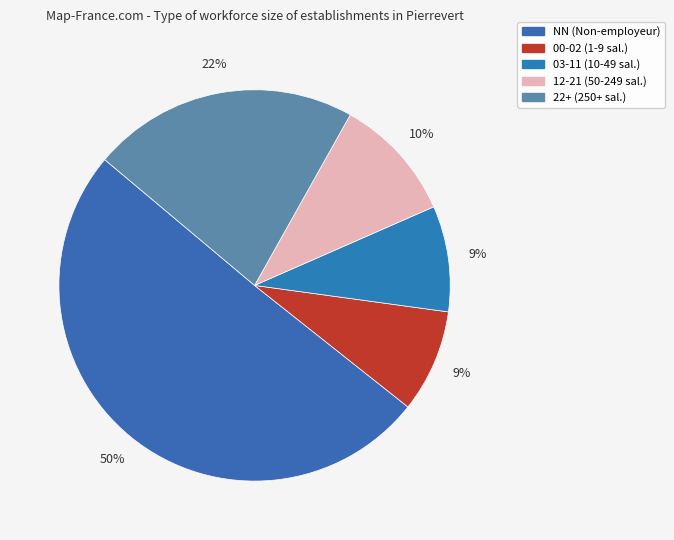

Is there a majority slice in this chart?

Yes